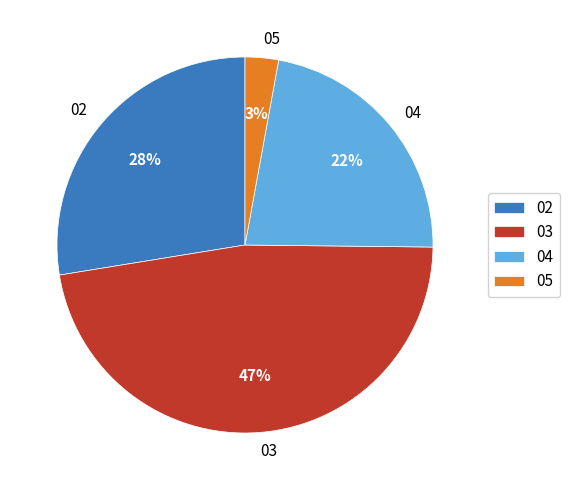

Combined, do 05 and 02 account for over 50%?

No